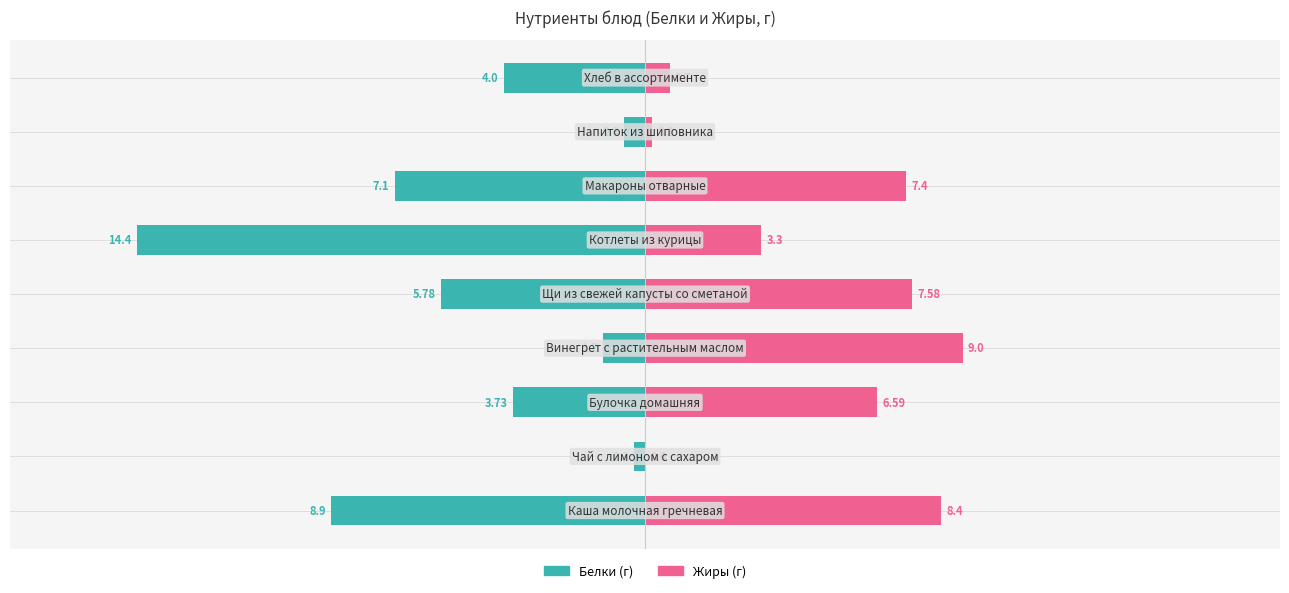

Is it true that Белки equals -2.2 at −10?

False